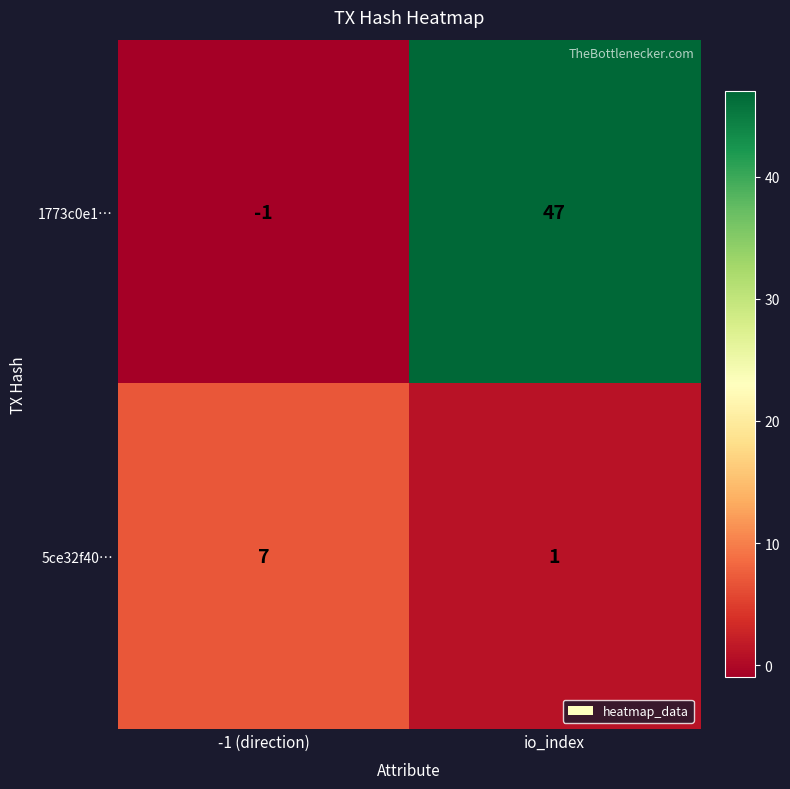

Rank the series by their maximum value, from lowest to highest.

5ce32f40…, 1773c0e1…